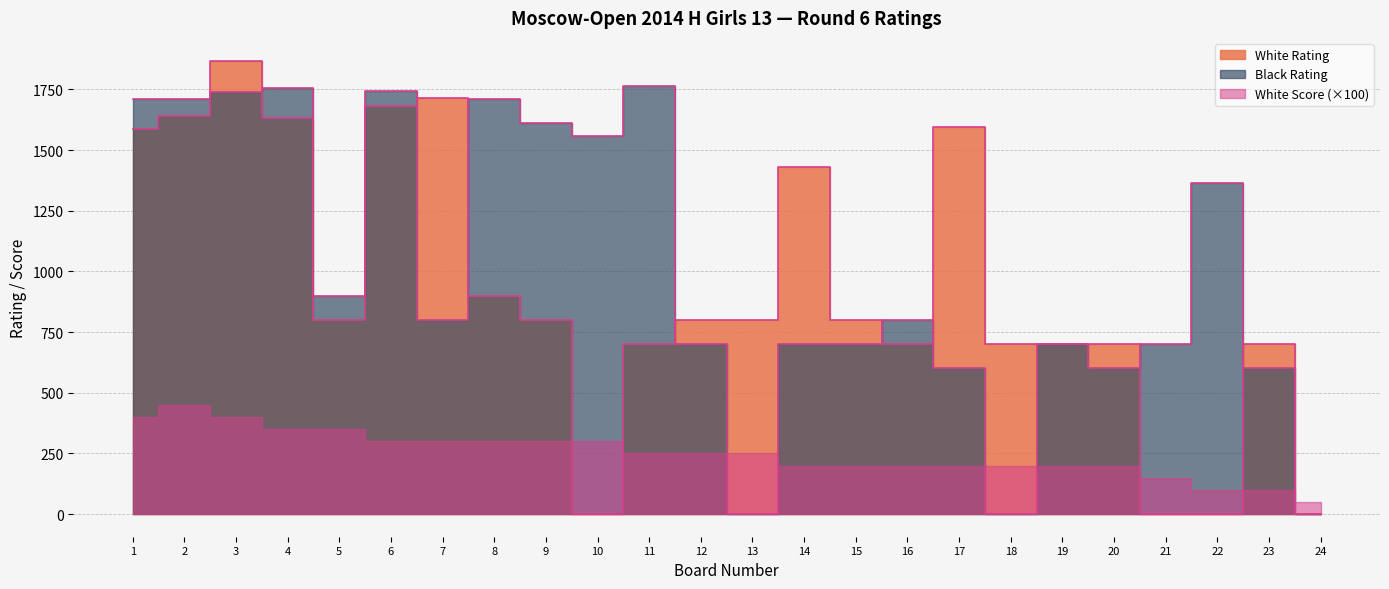

Is it true that White Rating equals 1430 at 14?

True